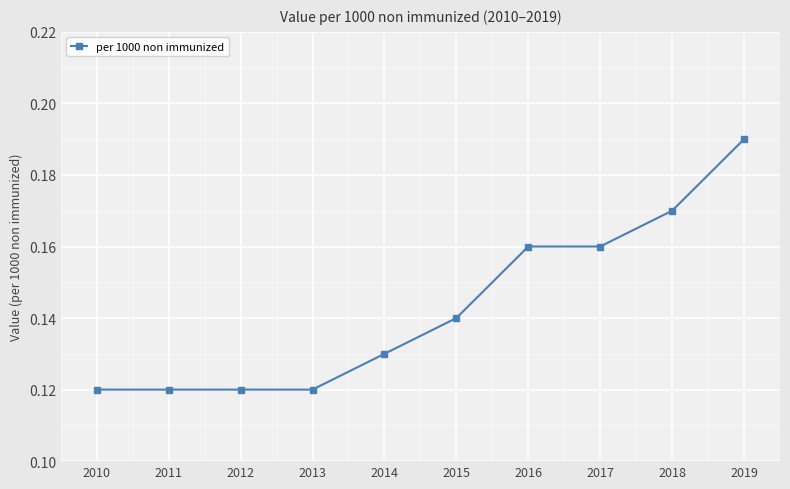

Count the values in the range 0 to 1.

10